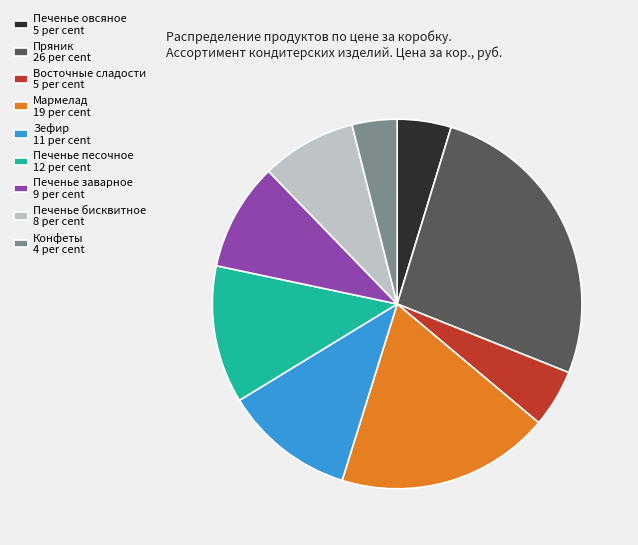

Which slice is the largest?

Пряник